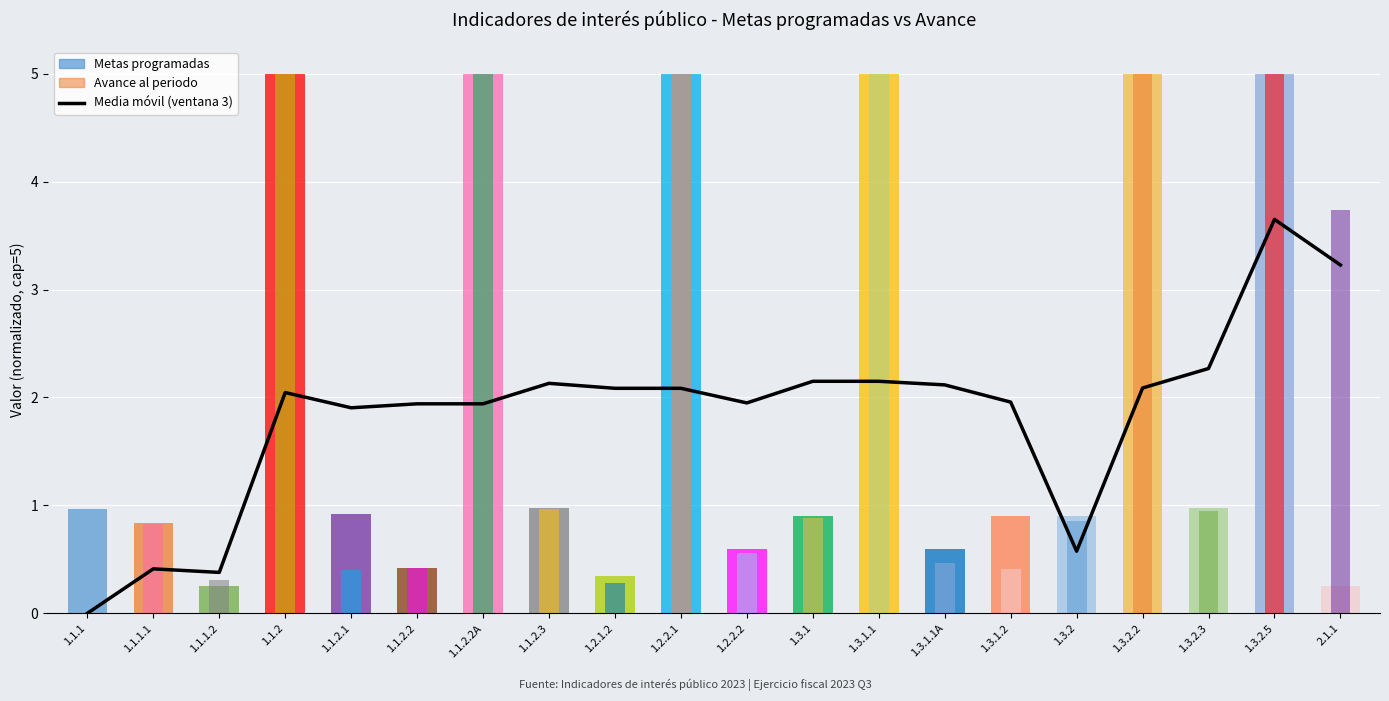

What is the label of the 5th bar from the right?

1.3.2